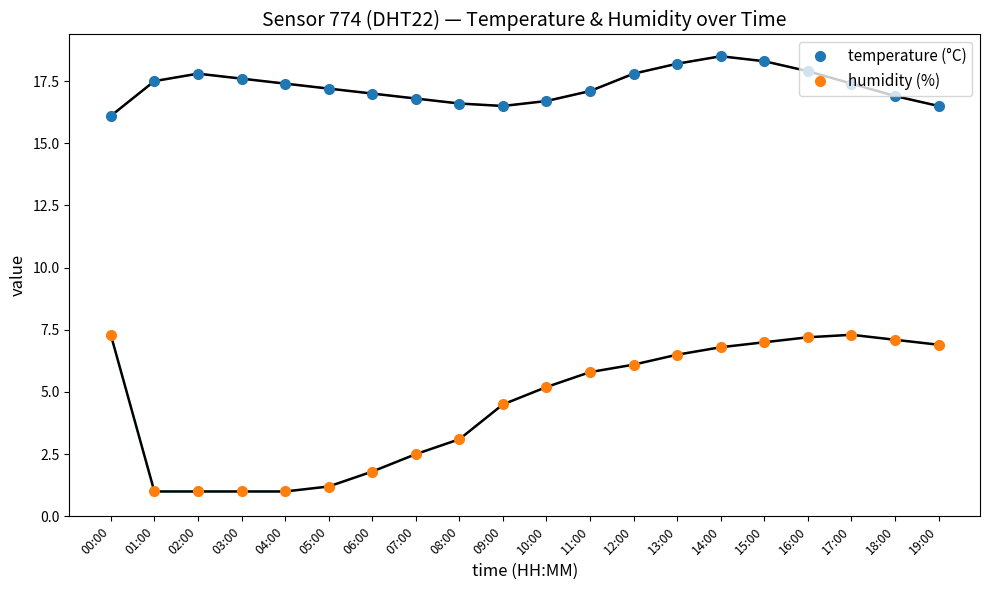

Where is humidity (%) nearest to the value 4?

09:00